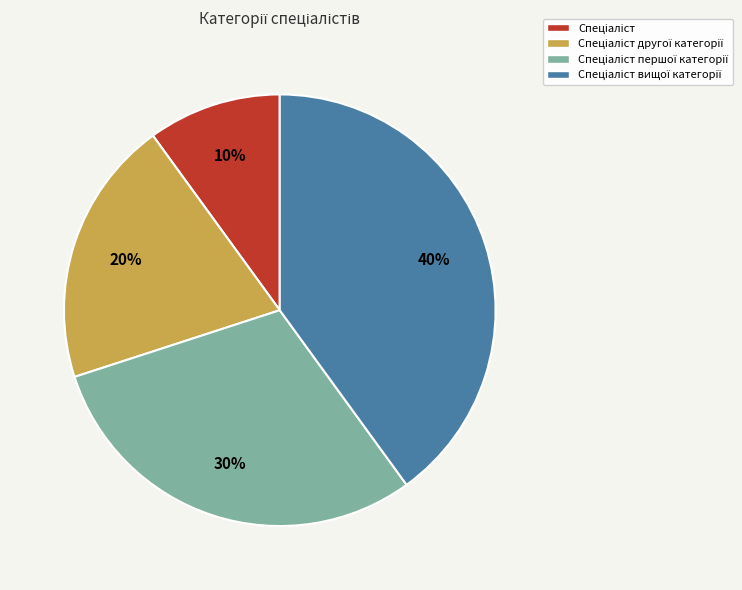

How many segments does this pie chart have?

4